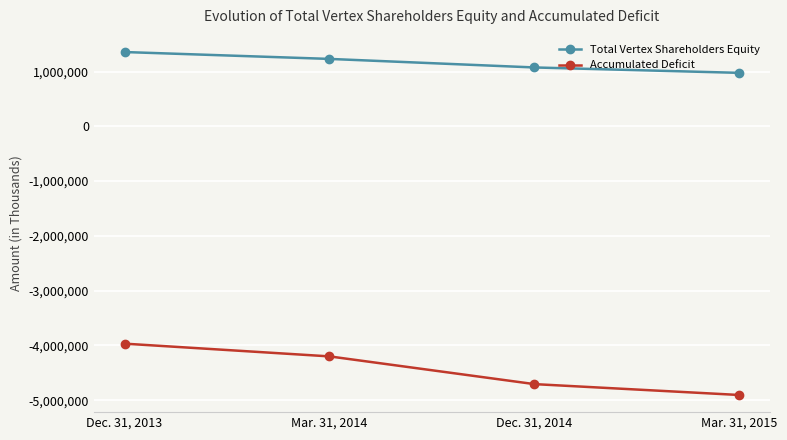

What is the sum of the Total Vertex Shareholders Equity values at Mar. 31, 2015 and Dec. 31, 2013?

2332863